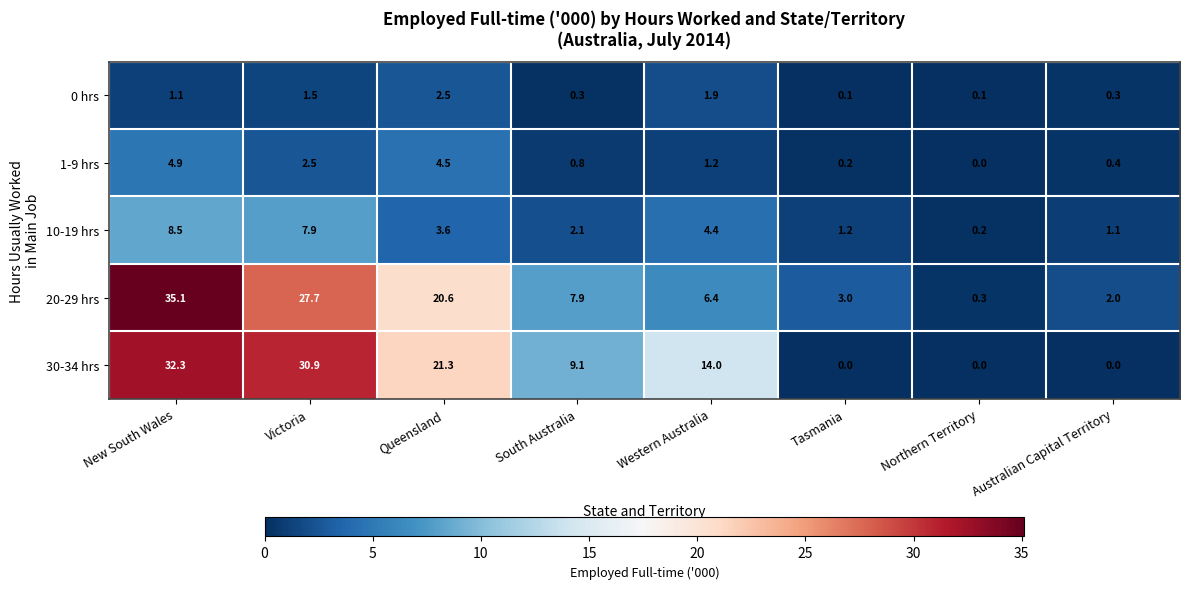

List the series in order of their peak value, lowest first.

0 hrs, 1-9 hrs, 10-19 hrs, 30-34 hrs, 20-29 hrs